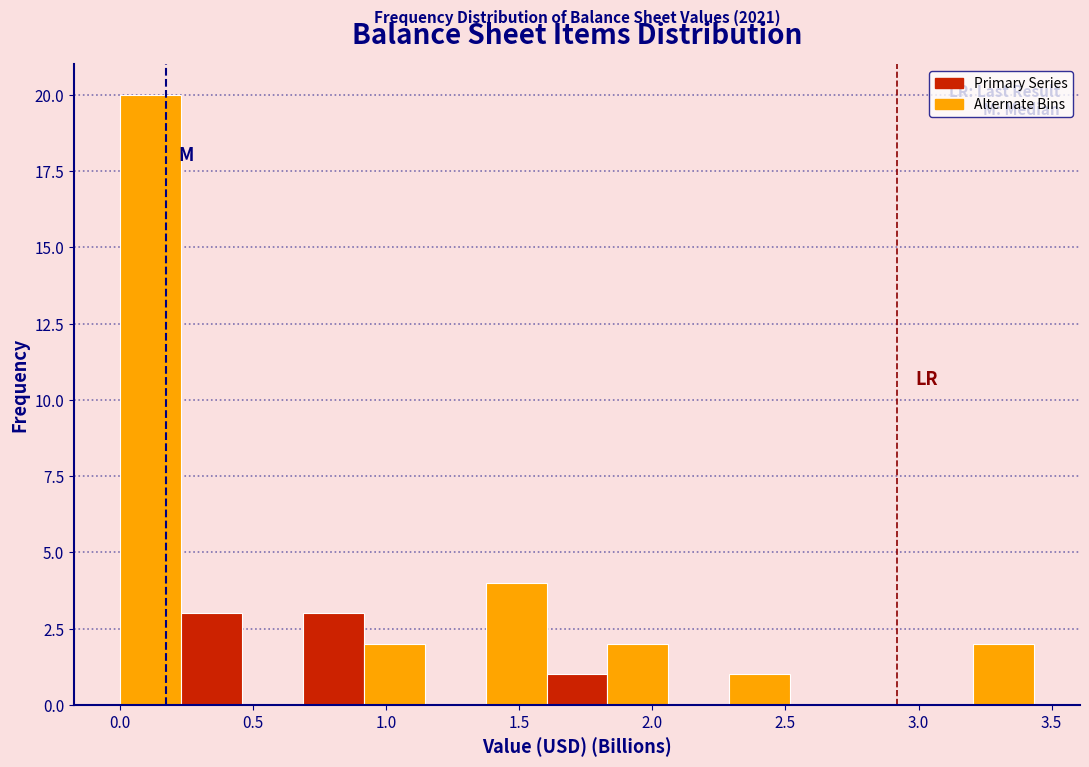

Which range on the x-axis has the tallest bar?

0.00 to 0.25